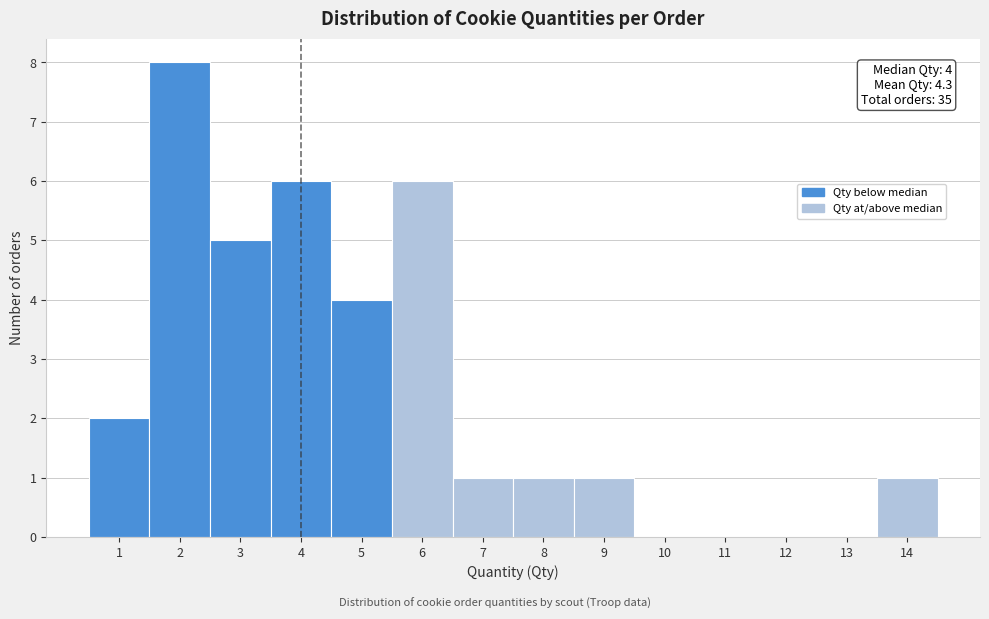

Over which range of the x-axis is the bar tallest?

1.5 to 2.5